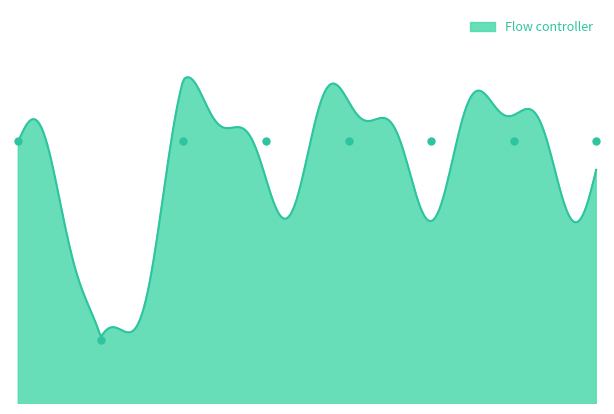

Between 7 and 0, which is larger?

7